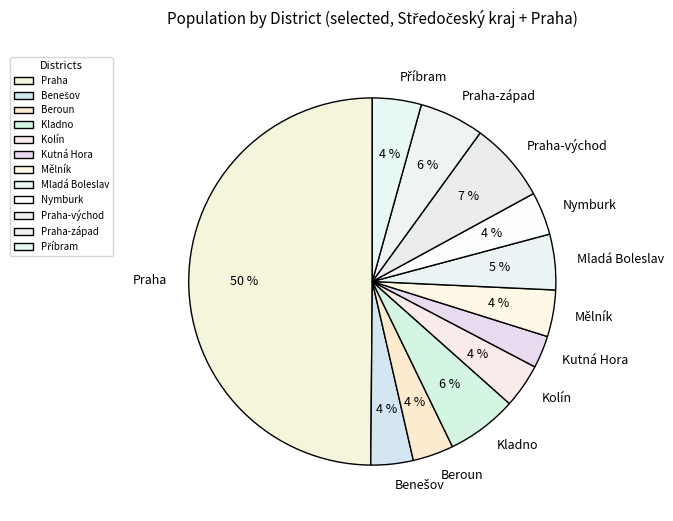

To the nearest percent, what percentage of the pie is Mělník?

4%